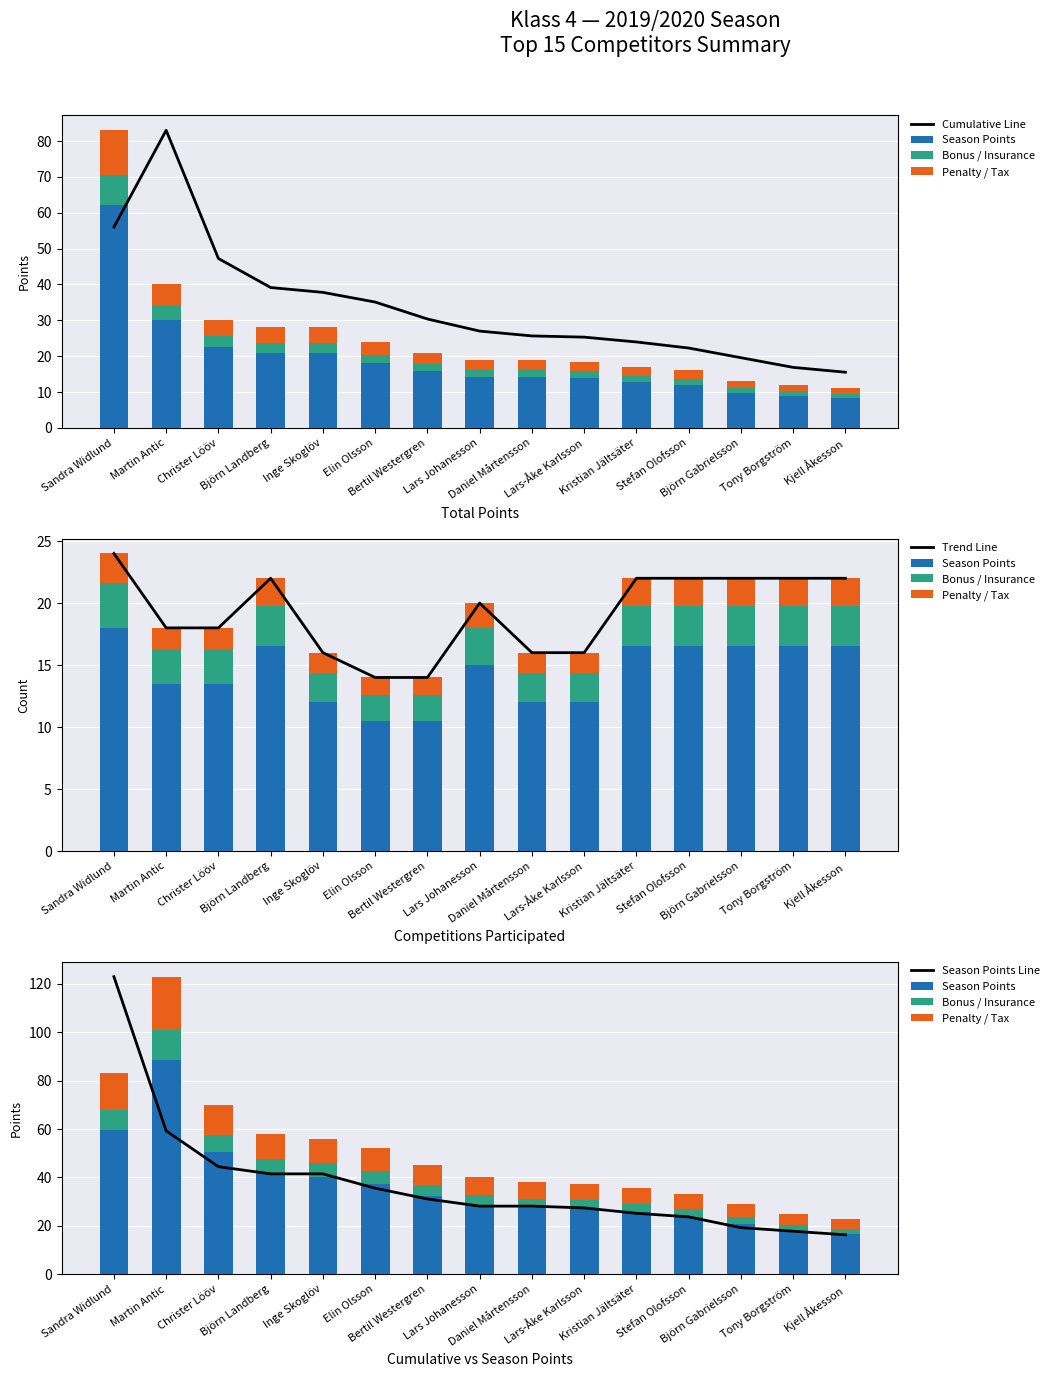

What is the sum of all Season Points values?

538.6